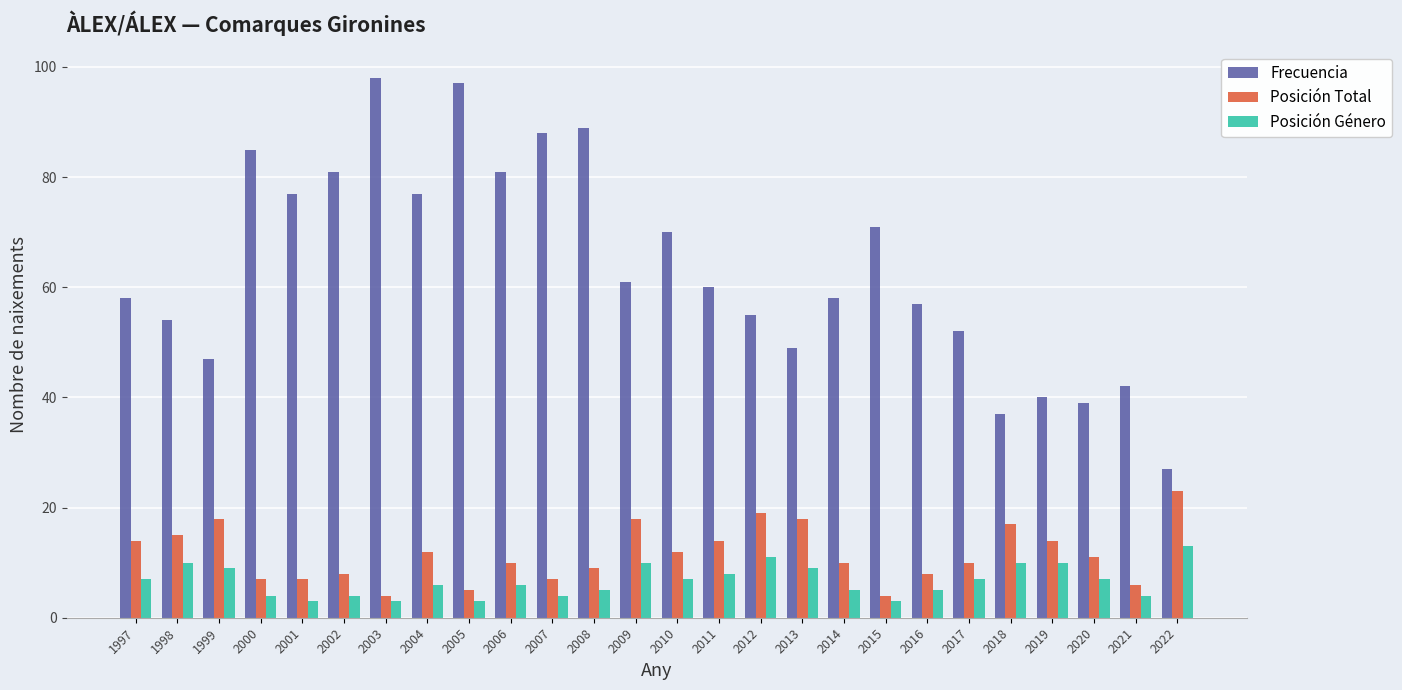

What is the difference between the second highest and minimum values in the Posición Total series?

15